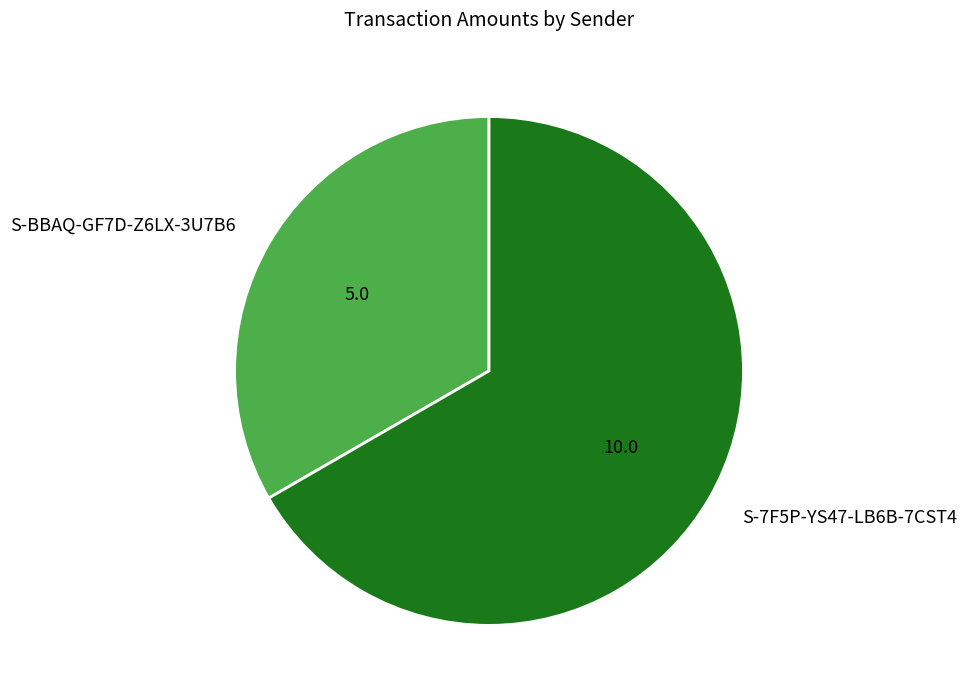

Rank the categories by value from highest to lowest.

S-7F5P-YS47-LB6B-7CST4, S-BBAQ-GF7D-Z6LX-3U7B6